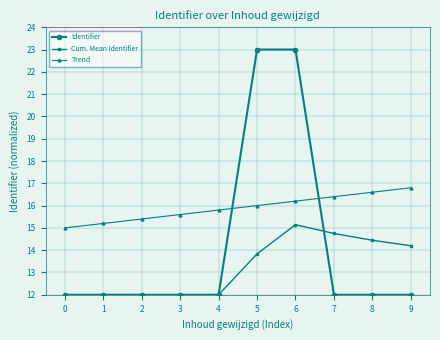

Rank the series by their average value, from highest to lowest.

Trend, Identifier, Cum. Mean Identifier